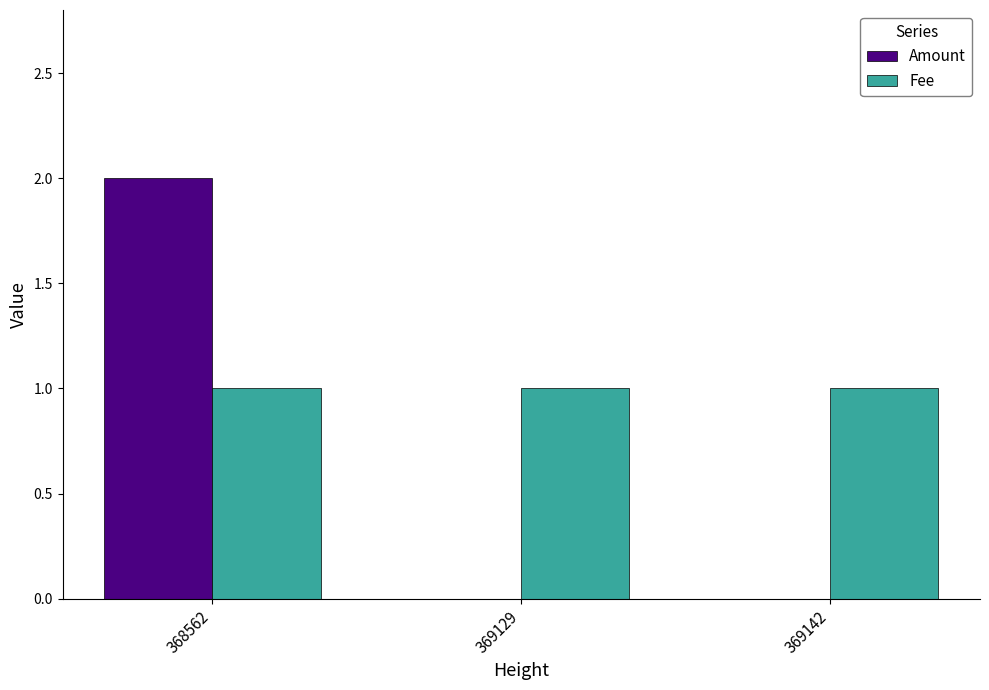

Which series has the largest total across all categories?

Fee